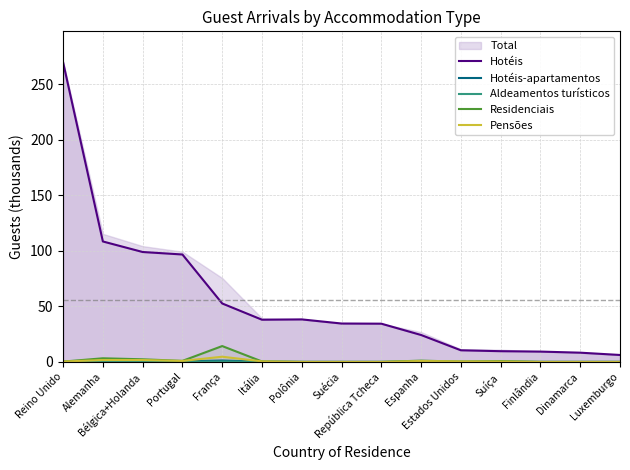

True or false: Aldeamentos turísticos has a value of 0.1 at Portugal.

True